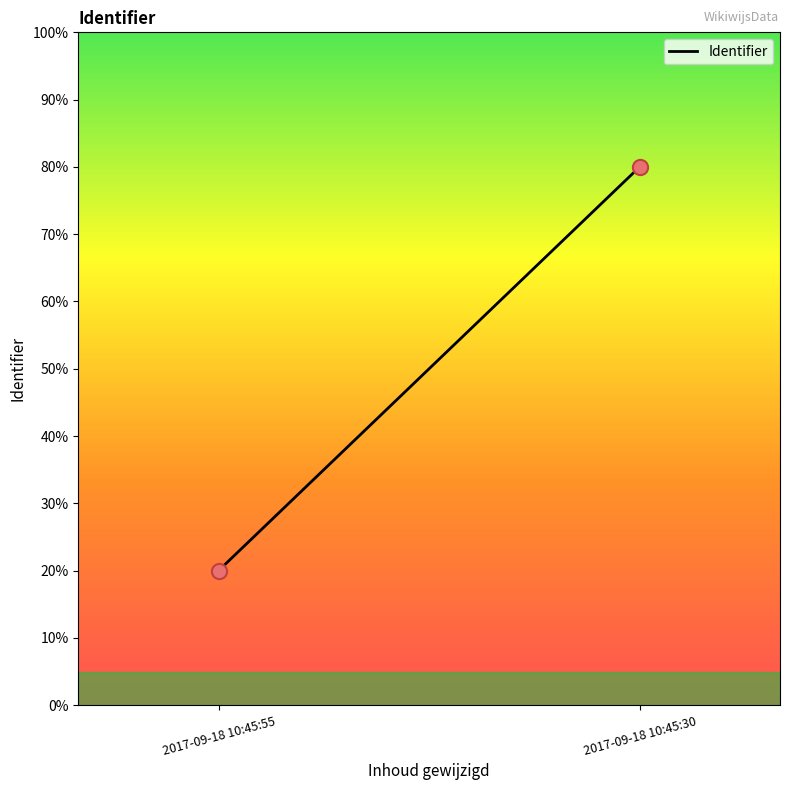

What is the average Y value?

50